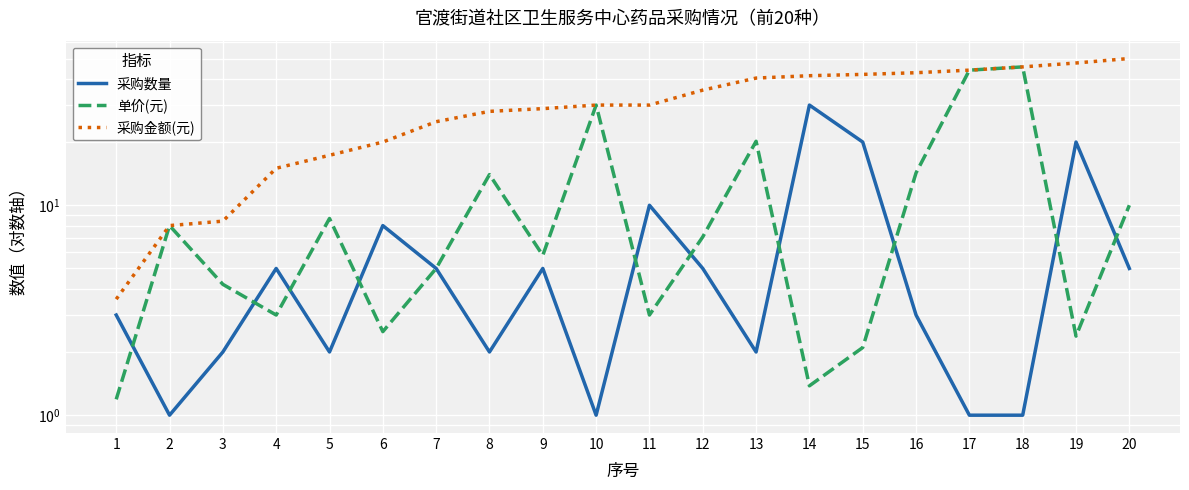

What is the value of the 采购金额(元) point at the 18th from the left?

45.6